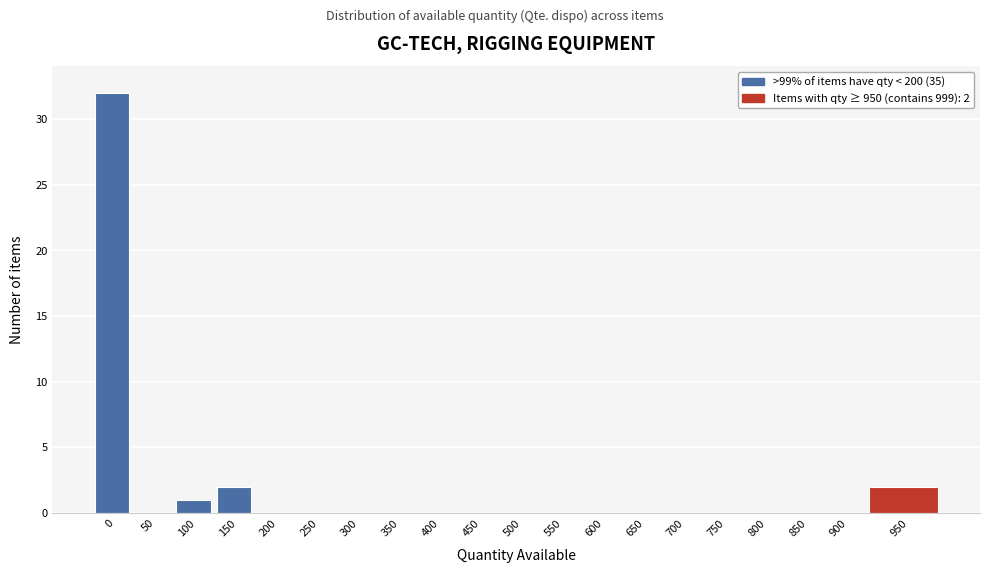

Reading left to right, transcribe all the data shown in this chart.

0=32	50=0	100=1	150=2	200=0	250=0	300=0	350=0	400=0	450=0	500=0	550=0	600=0	650=0	700=0	750=0	800=0	850=0	900=0	950=2